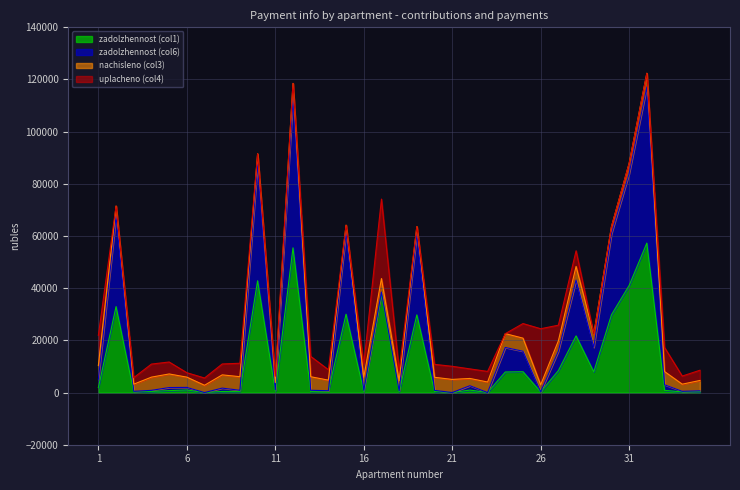

Does the chart display data point markers on the line(s)?

No